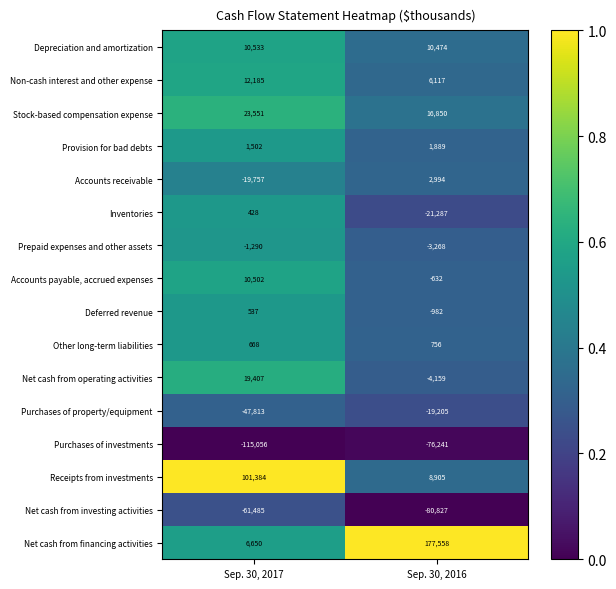

Where is Deferred revenue nearest to the value -222?

Sep. 30, 2017